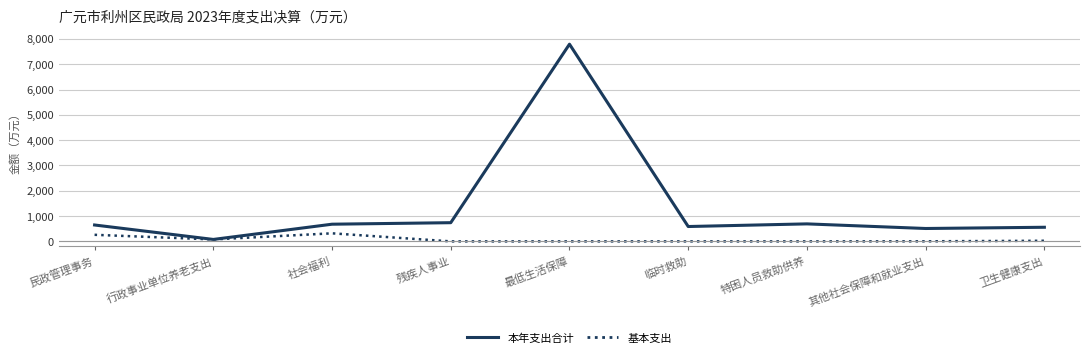

Rank the series by their average value, from highest to lowest.

本年支出合计, 基本支出